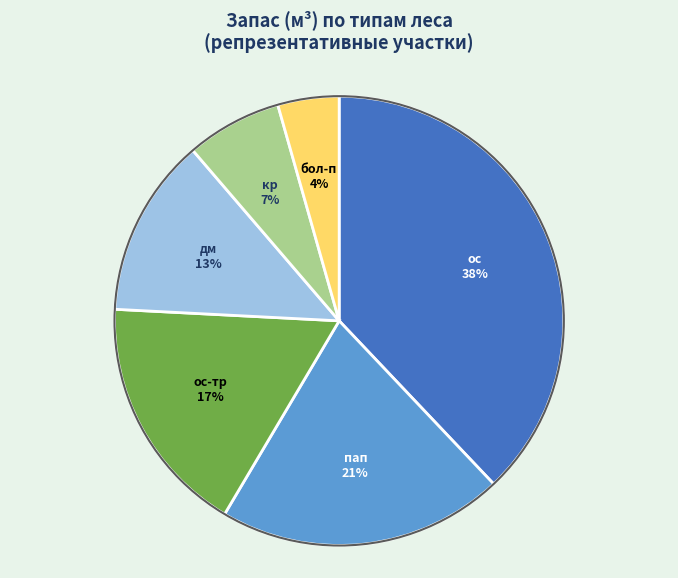

To the nearest percent, what is the average slice percentage?

17%